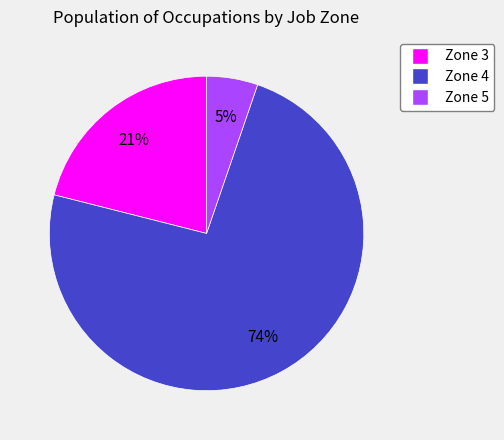

What is the largest slice in the pie chart?

Zone 4